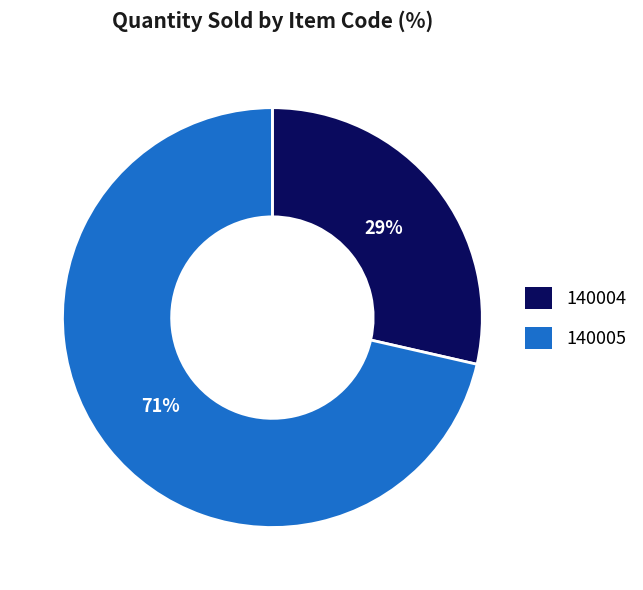

Is there any slice that represents more than half of the pie?

Yes